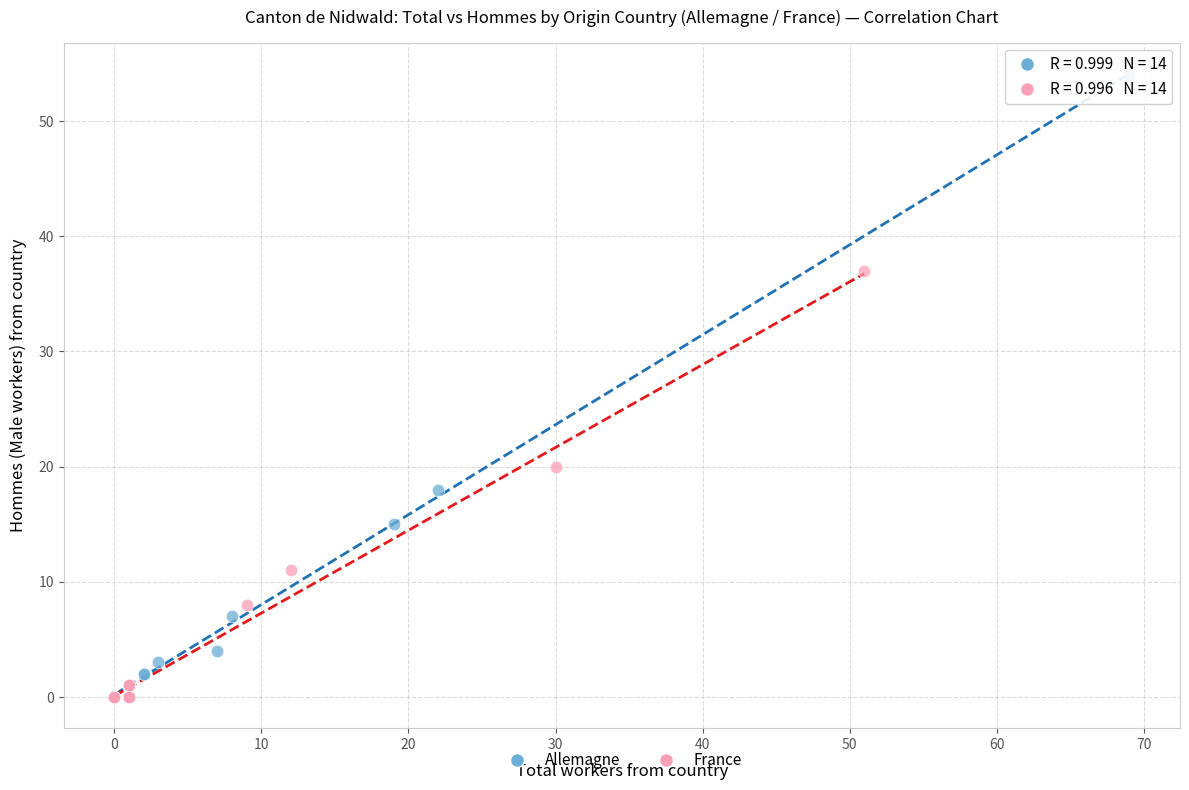

What are all the series names shown in the legend?

Allemagne, France